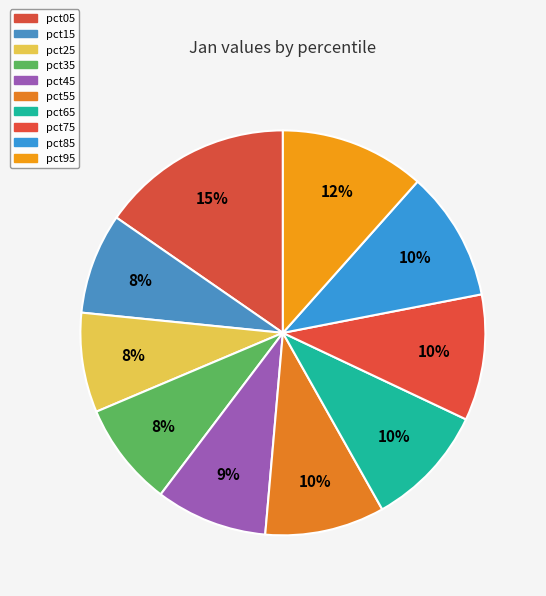

To the nearest percent, what is the difference between the largest and smallest slice percentages?

7%